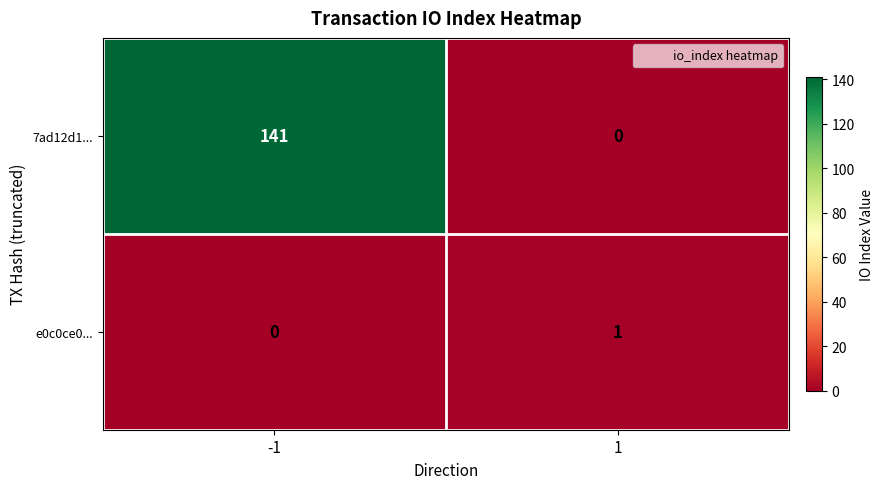

Reading left to right, list all the values displayed in this chart.

7ad12d1...: -1=141	1=0
e0c0ce0...: -1=0	1=1